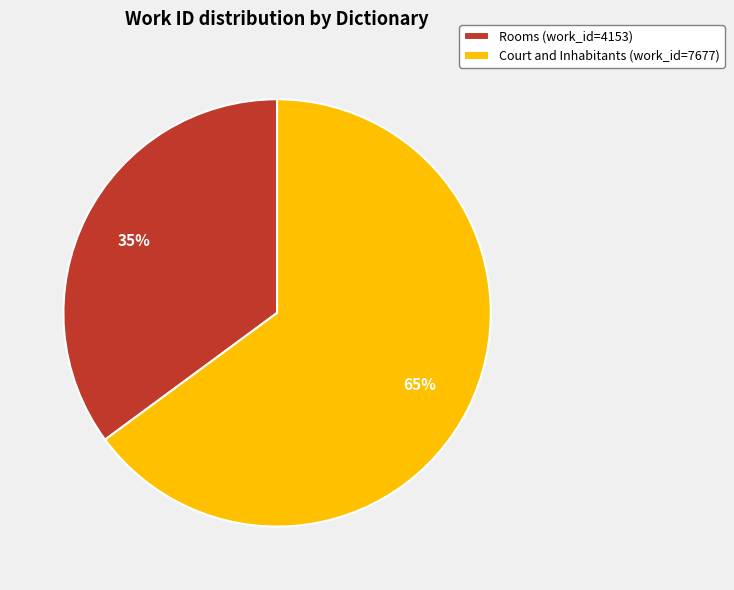

Is it true that Court and Inhabitants is 76% of the pie?

False